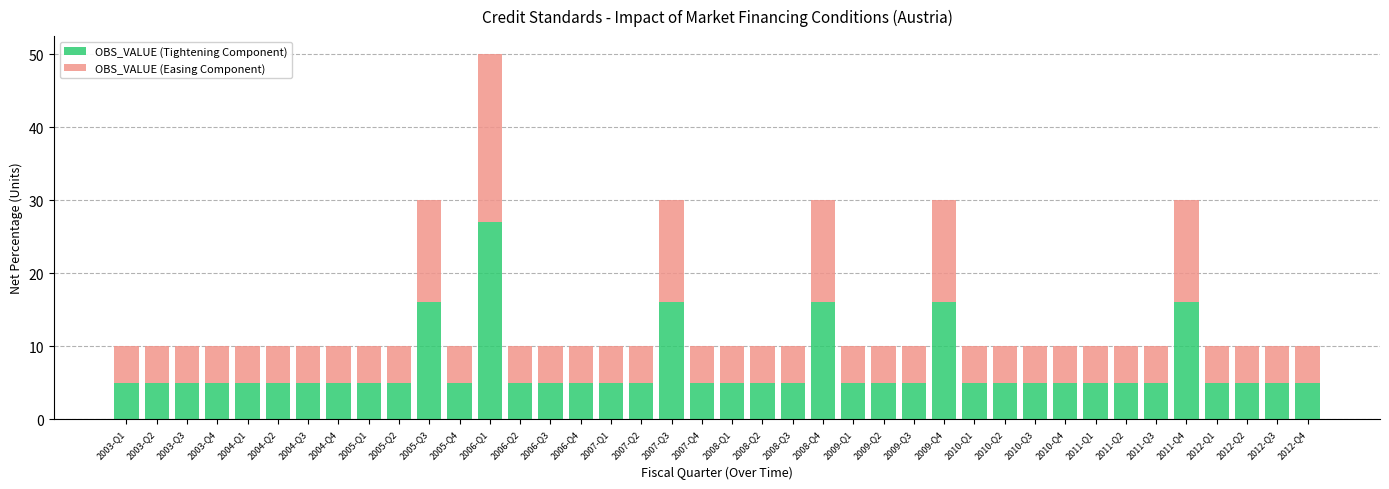

What is the maximum value for OBS_VALUE (Tightening Component)?

27